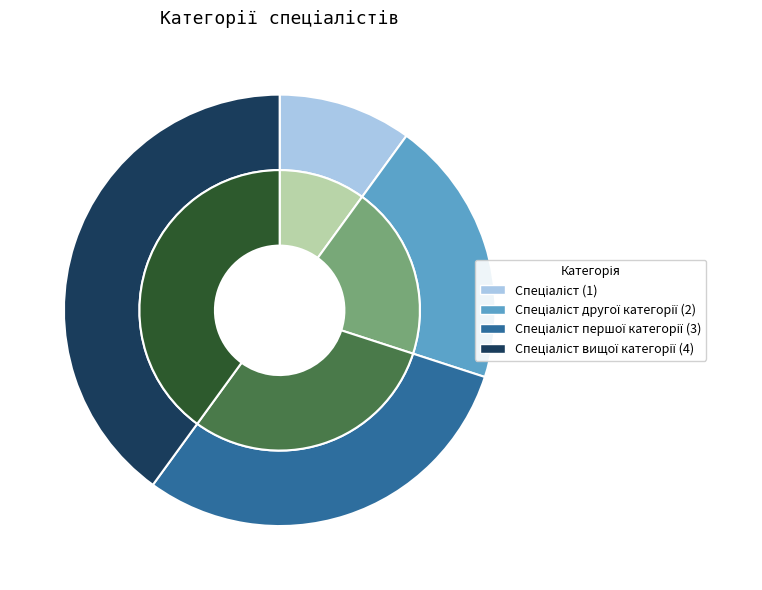

What is the ratio of the value at Спеціаліст першої категорії to the value at Спеціаліст?

3.0